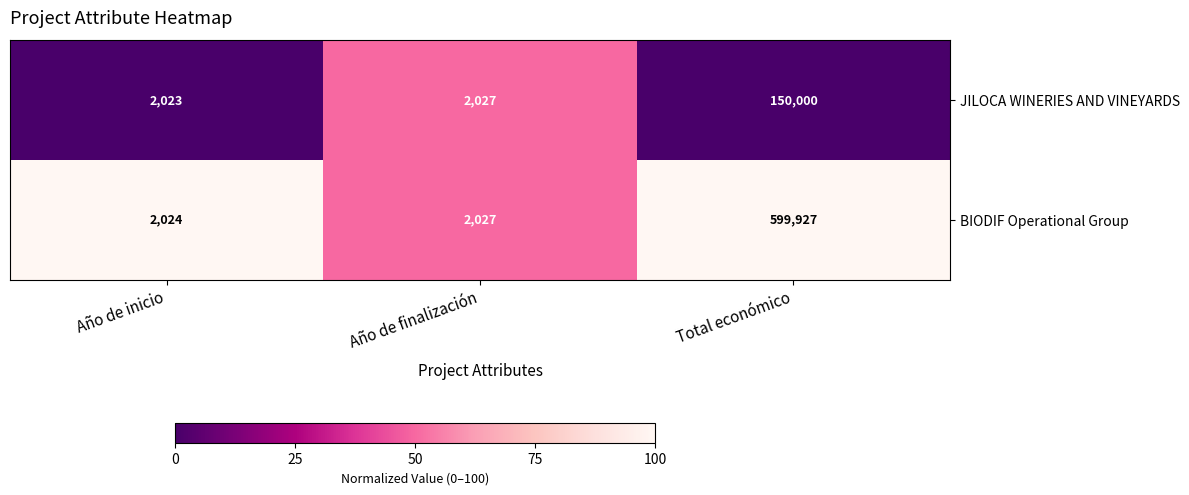

The JILOCA WINERIES AND VINEYARDS series shows 89462 at Total económico. True or false?

False